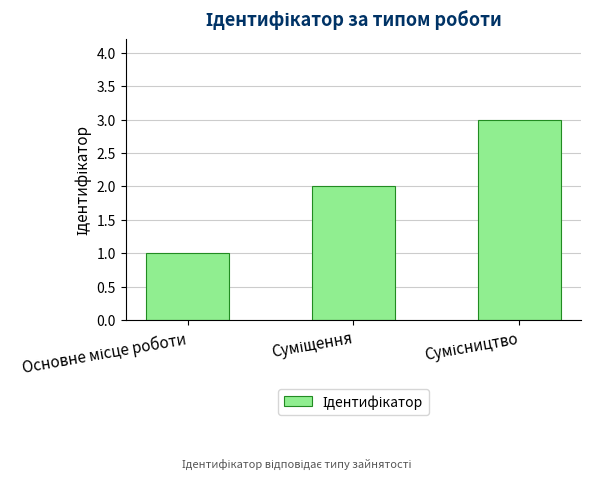

Reading left to right, list all the values displayed in this chart.

1	2	3